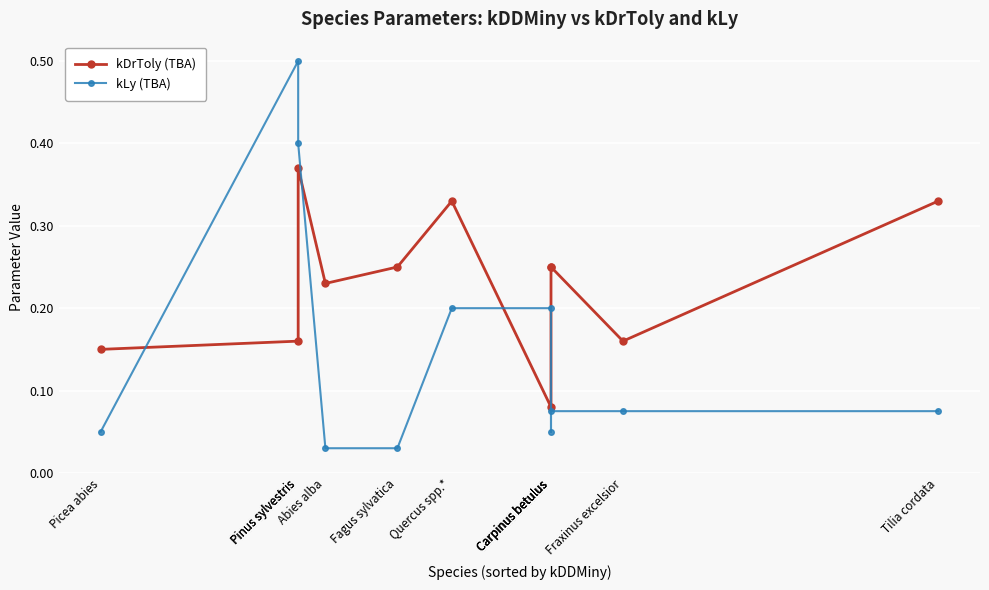

Where do kDrToly (TBA) and kLy (TBA) first cross each other?

Picea abies and Pinus sylvestris